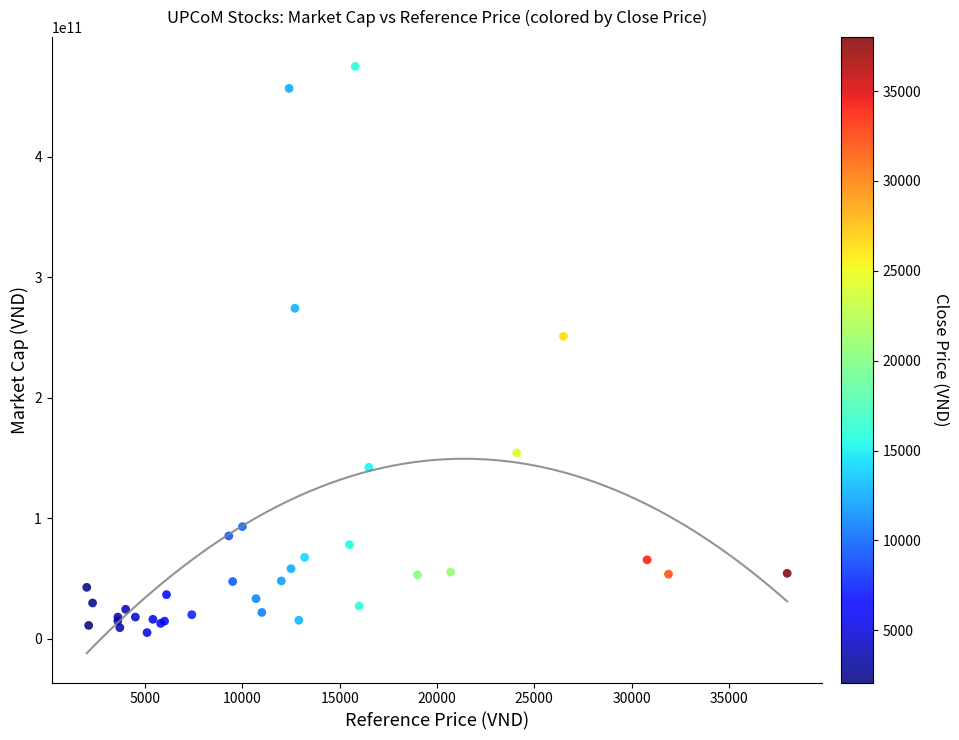

What Y value in the scatter plot is closest to 240075000000?

250964460500